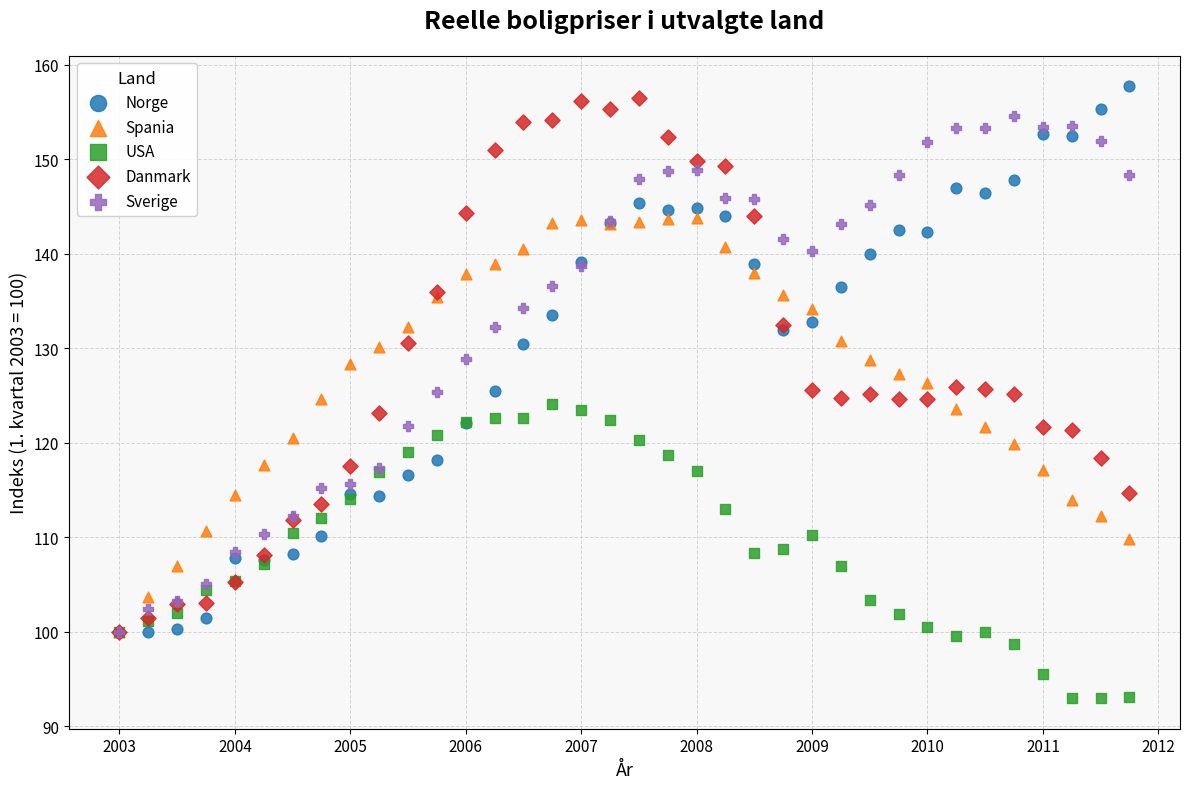

Which series contains the highest Y value?

Norge